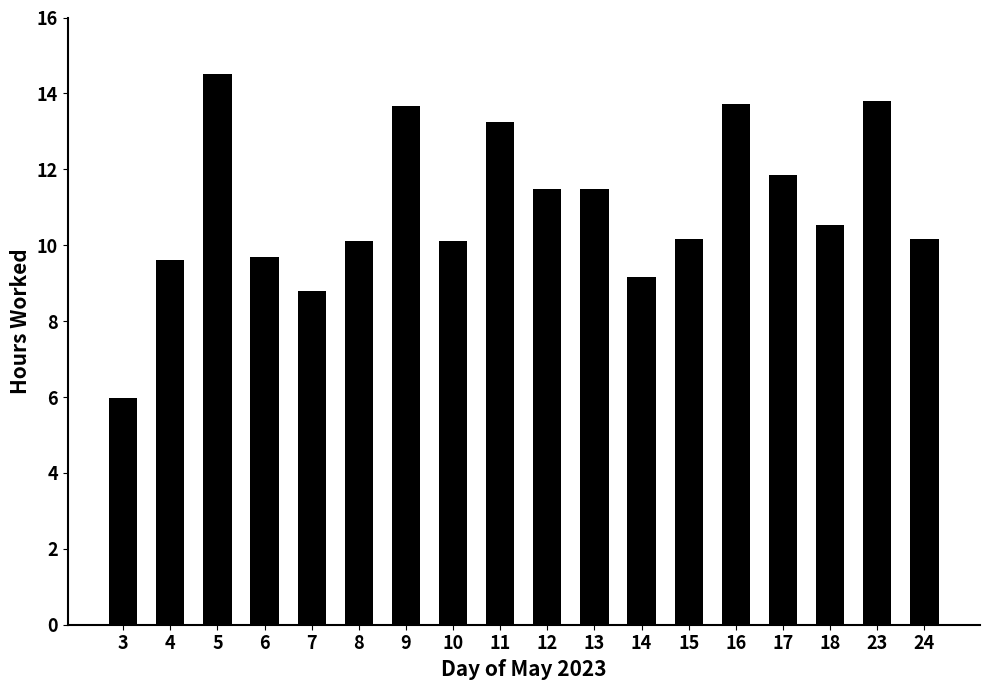

What is the value of the 10th bar from the left?

11.5